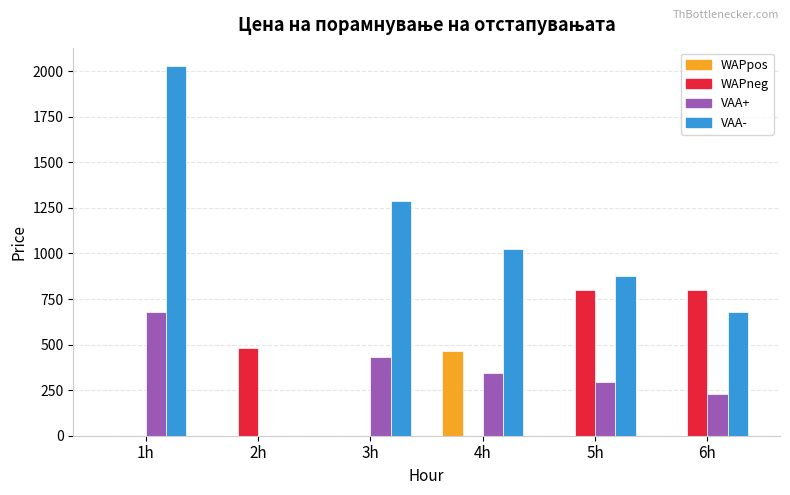

Which series changed the most between 4h and 5h?

WAPneg